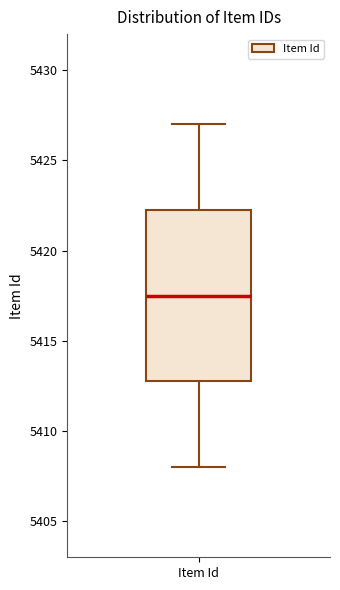

Read this box plot against the y-axis: the position of the median line, the range covered by the box, and the ends of both whiskers. The values are not printed on the chart, so give them approximately, as read against the axis.

median 5417.5, box 5413.0 to 5422.5, whiskers 5408.0 to 5427.0